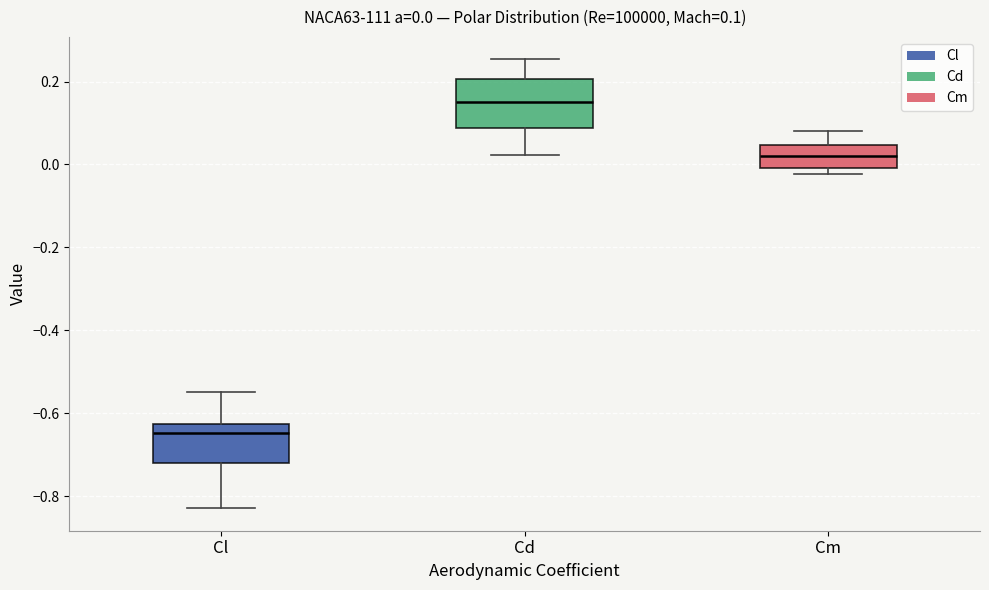

Which box's median line is the lowest?

Cl